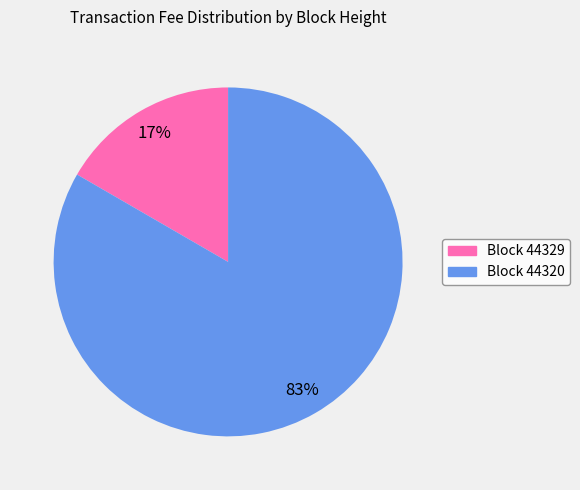

To the nearest percent, what is the average slice percentage?

50%